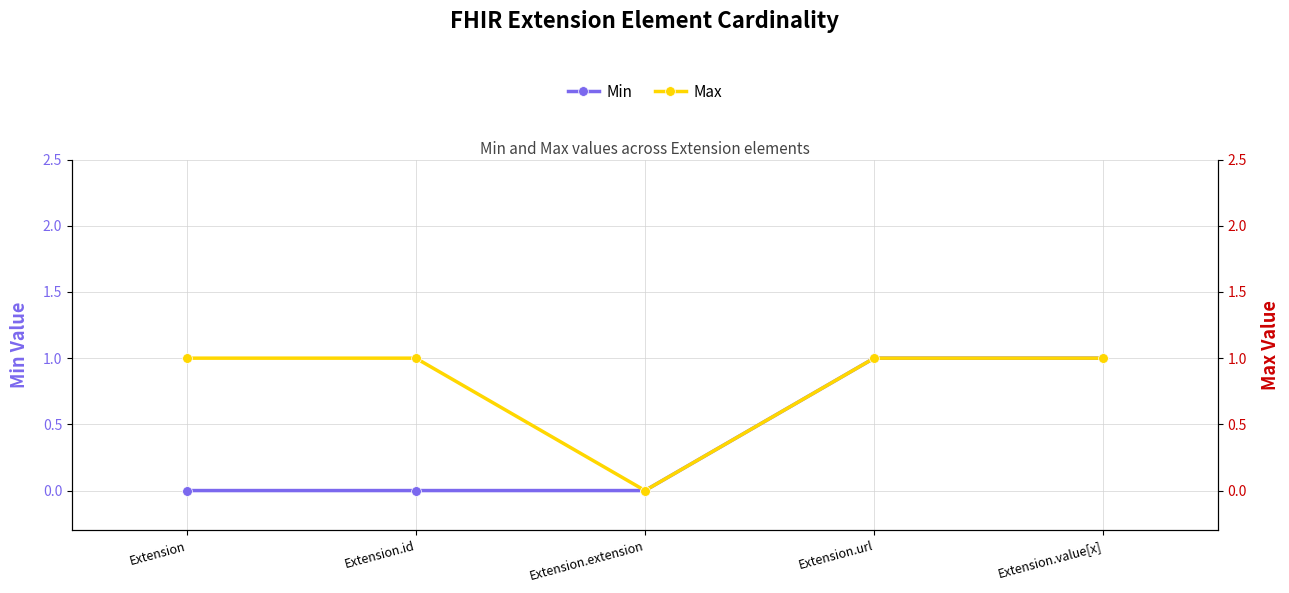

At how many categories does at least one series exceed 0?

4